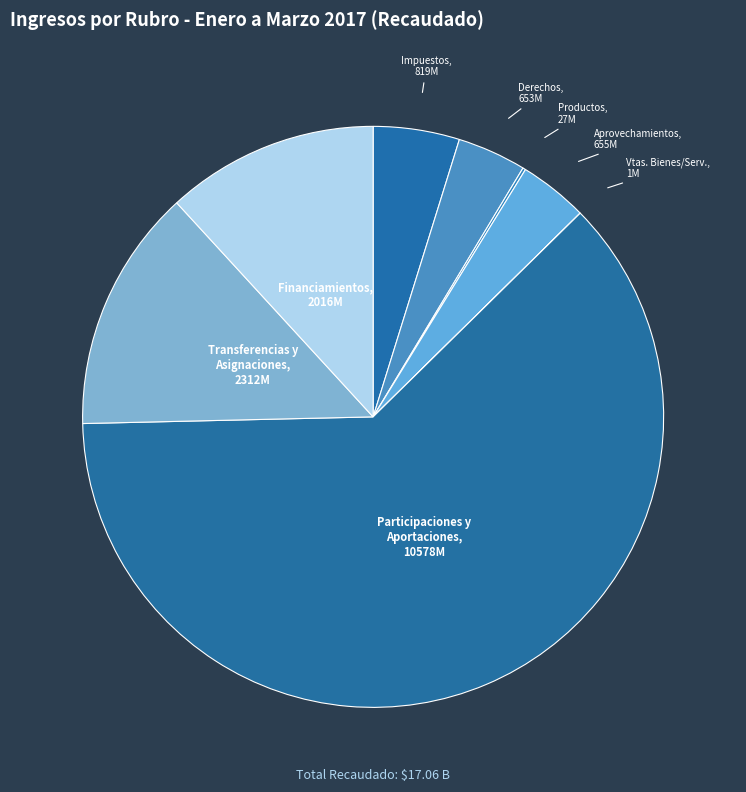

To the nearest percent, what is the average slice percentage?

12%